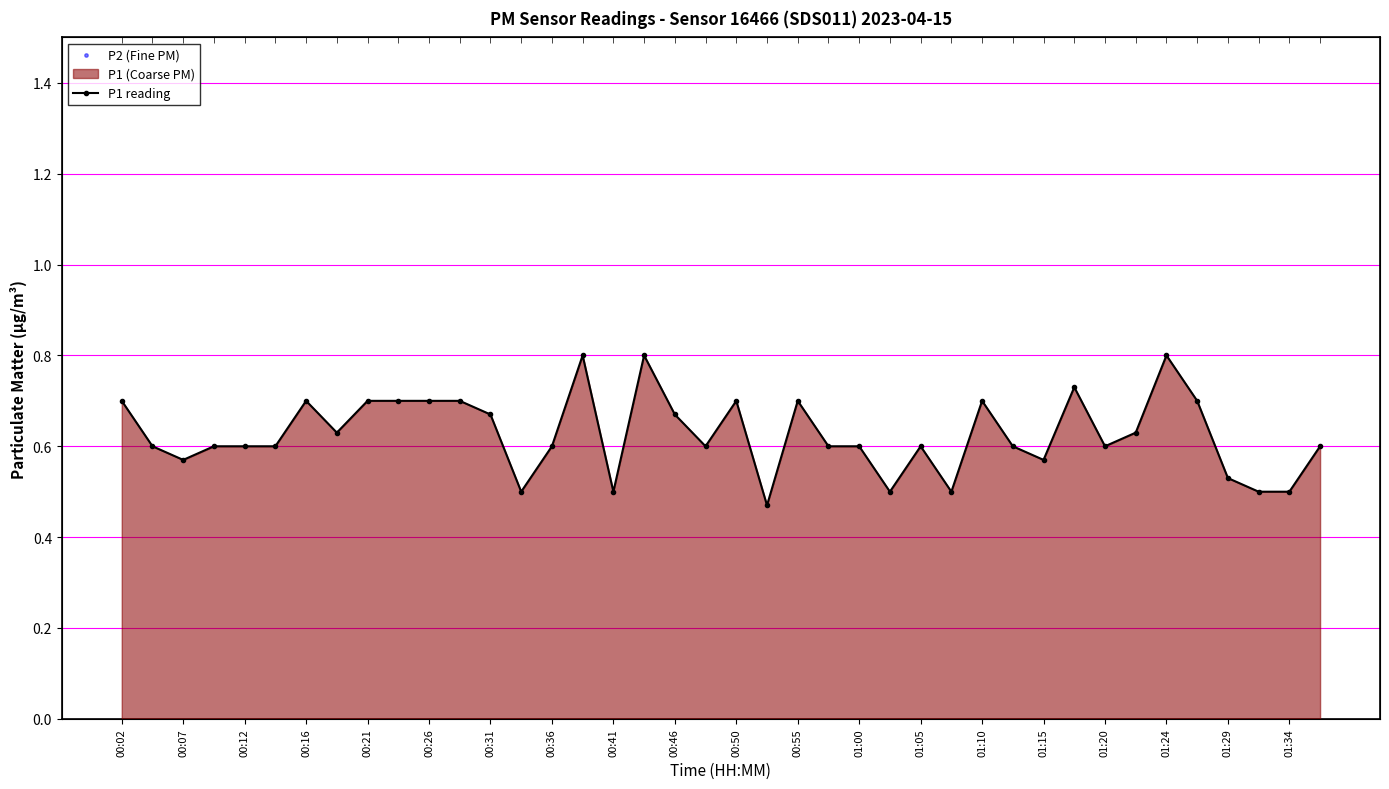

Which series has the widest spread of Y values?

P1 reading